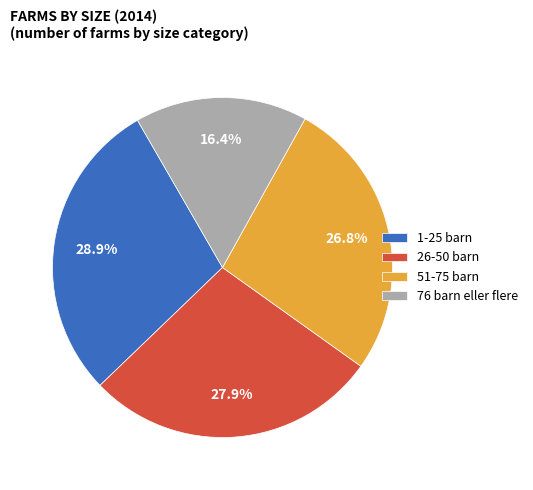

To the nearest percent, what is the combined percentage of 1-25 barn and 51-75 barn?

56%